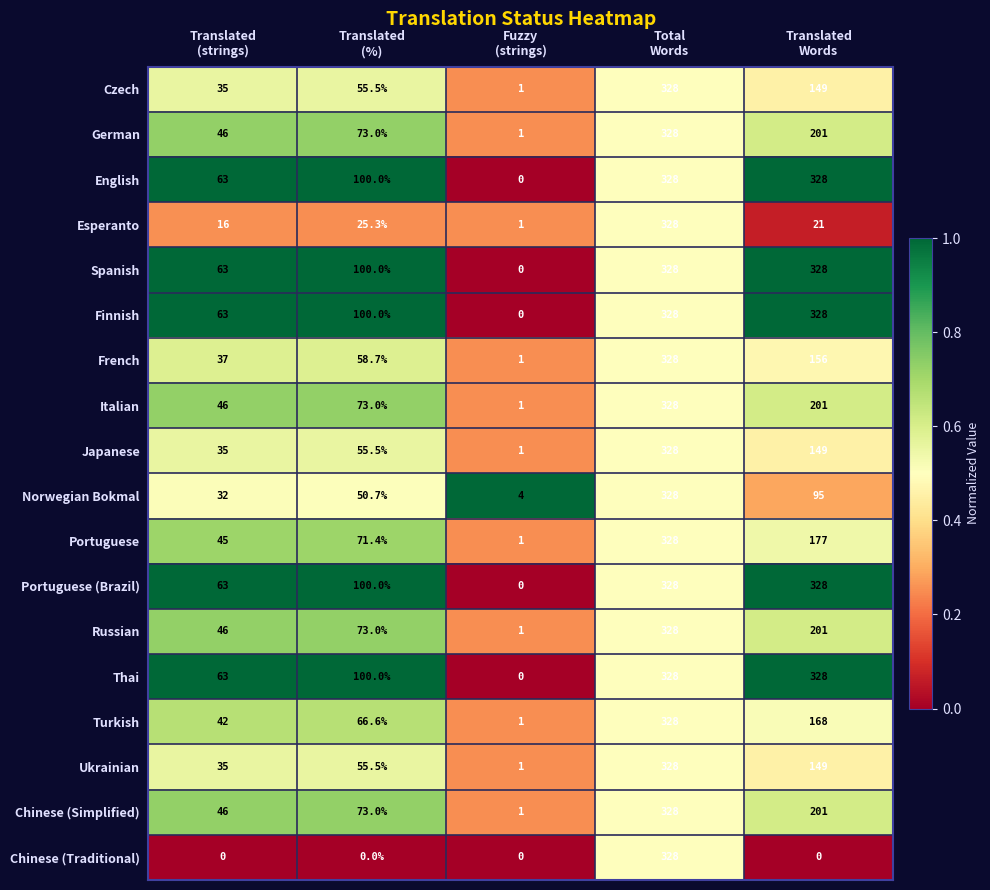

At how many categories does at least one series exceed 0?

5